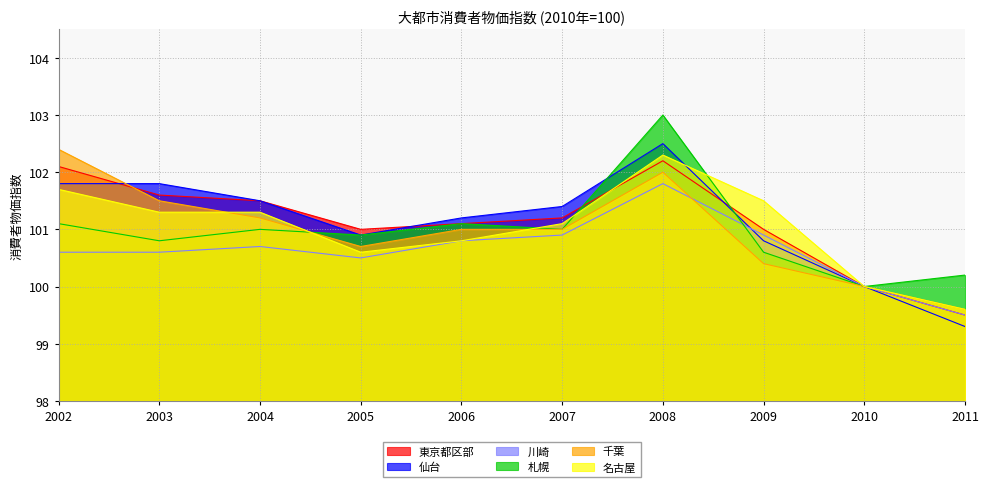

What is the difference between the highest and lowest values at 2006?

0.4